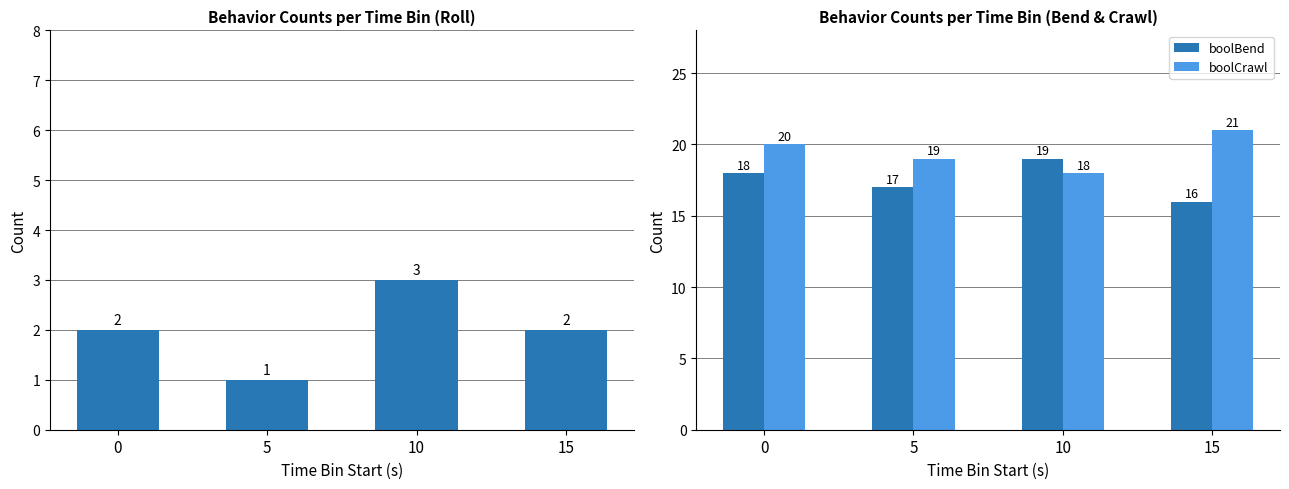

The boolBend series shows 24 at 0. True or false?

False